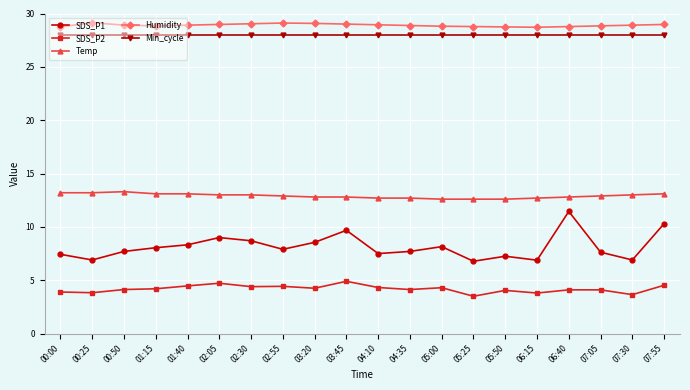

The value of Min_cycle at 06:15 is 50.0. True or false?

False